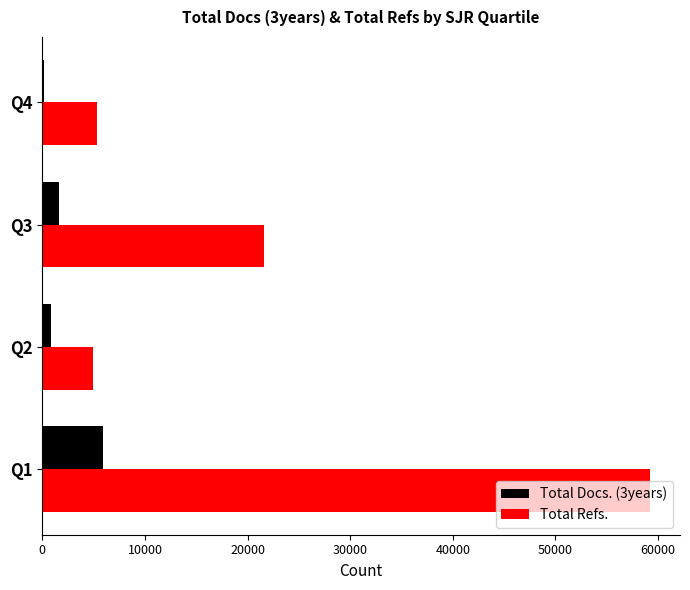

Between Q1 and Q2, which series saw the biggest shift?

Total Refs.